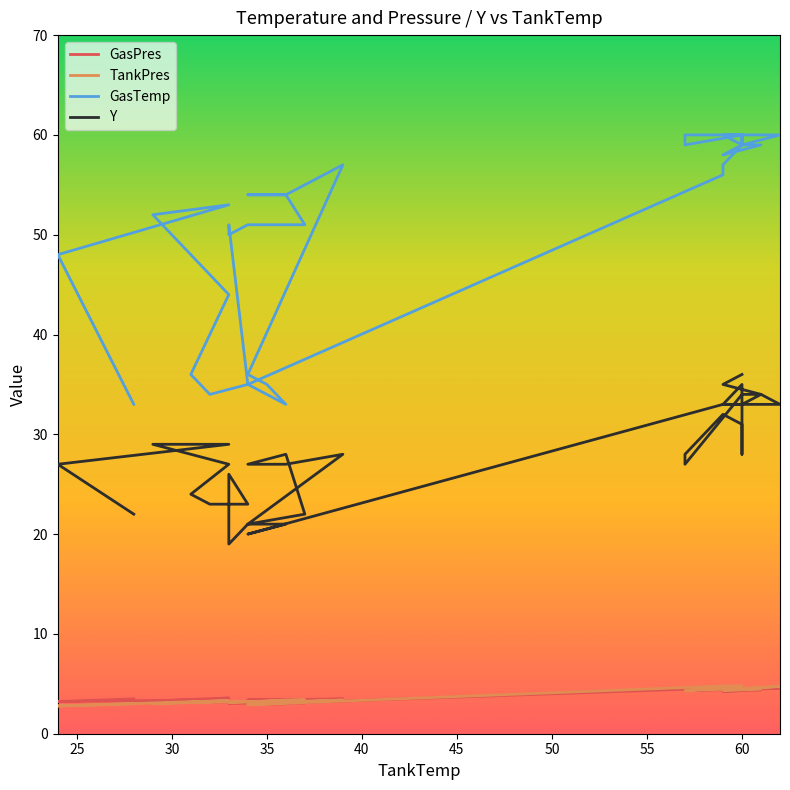

What is the minimum value for GasPres?

3.0